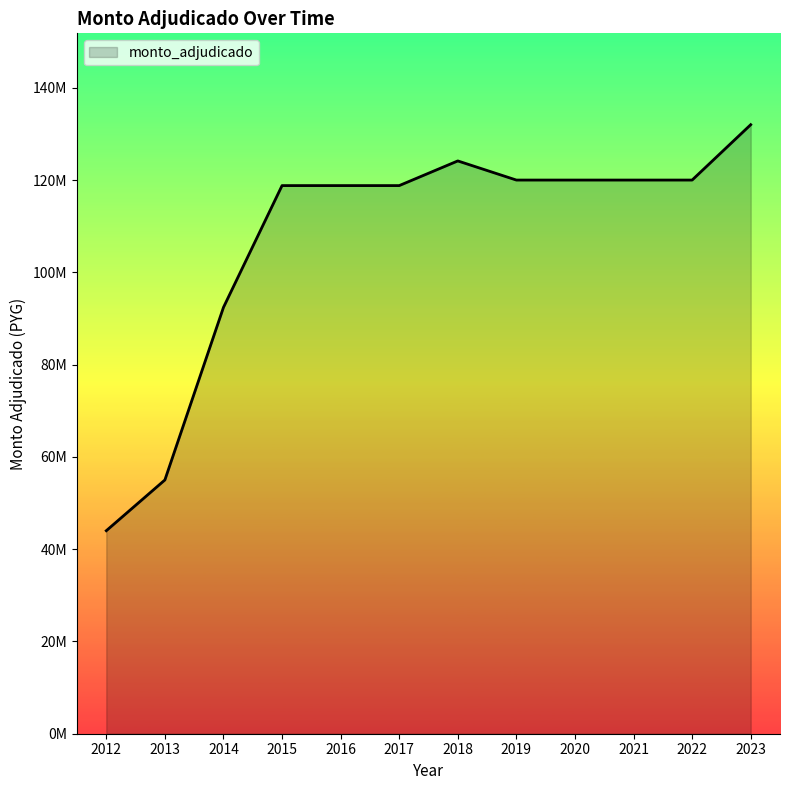

Does the chart have visible grid lines?

No